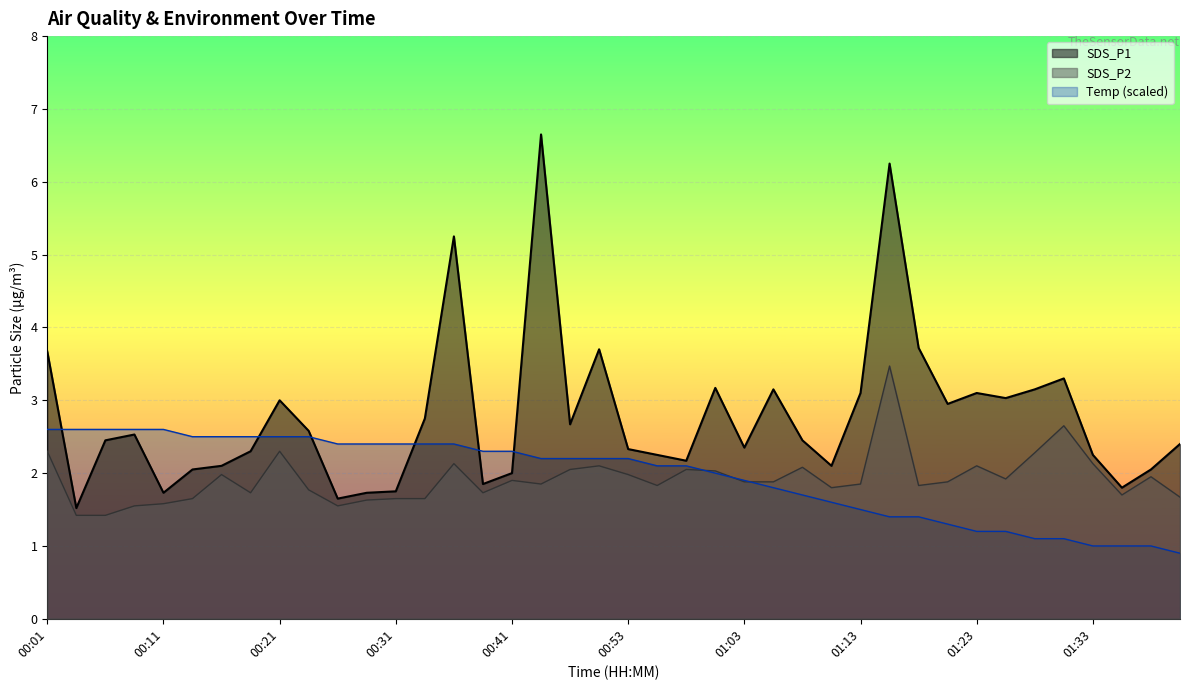

Count the number of categories in the chart.

40